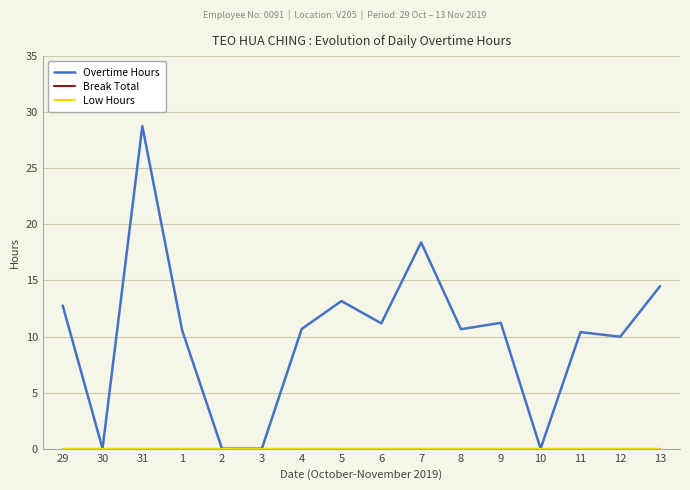

Does the chart display data point markers on the line(s)?

No